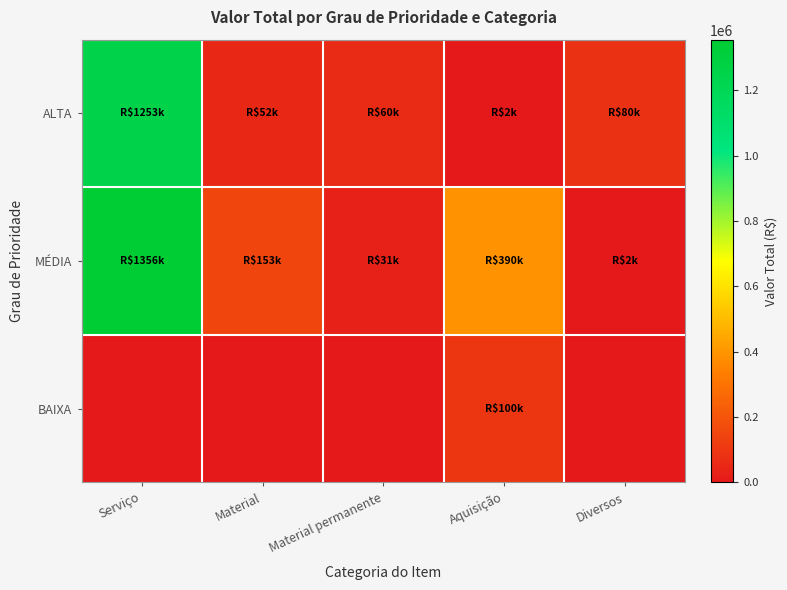

At which category does the chart reach its minimum across all series?

Serviço